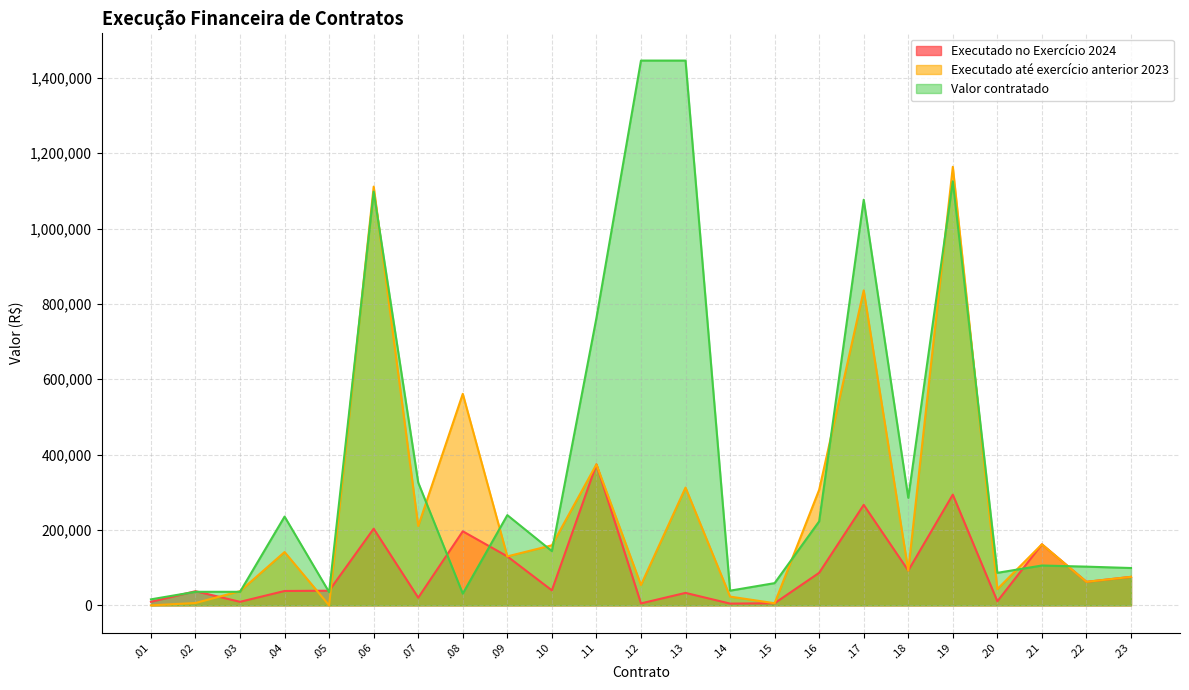

At which category does the chart reach its minimum across all series?

.01